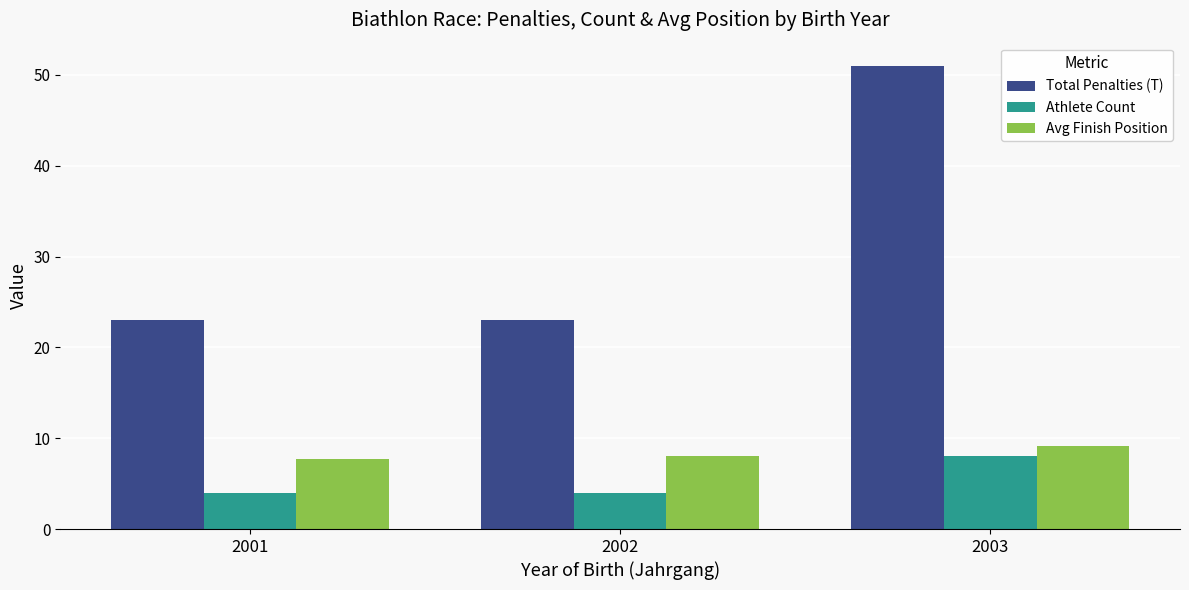

How many data points does each series have?

3